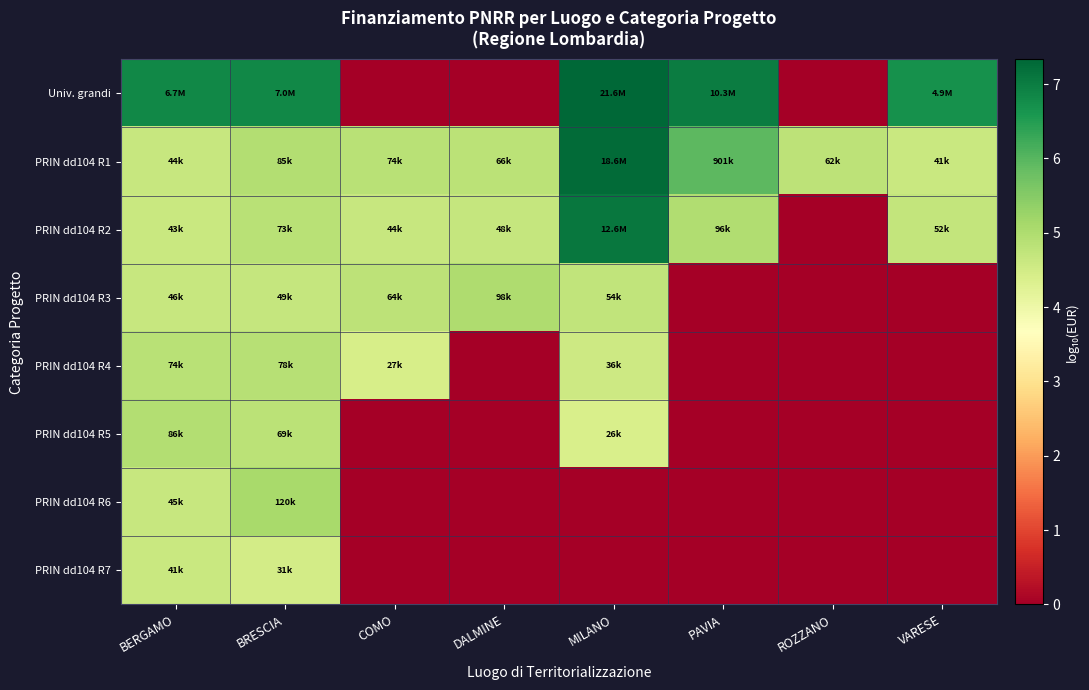

Which series has the largest range (max minus min)?

Univ. grandi